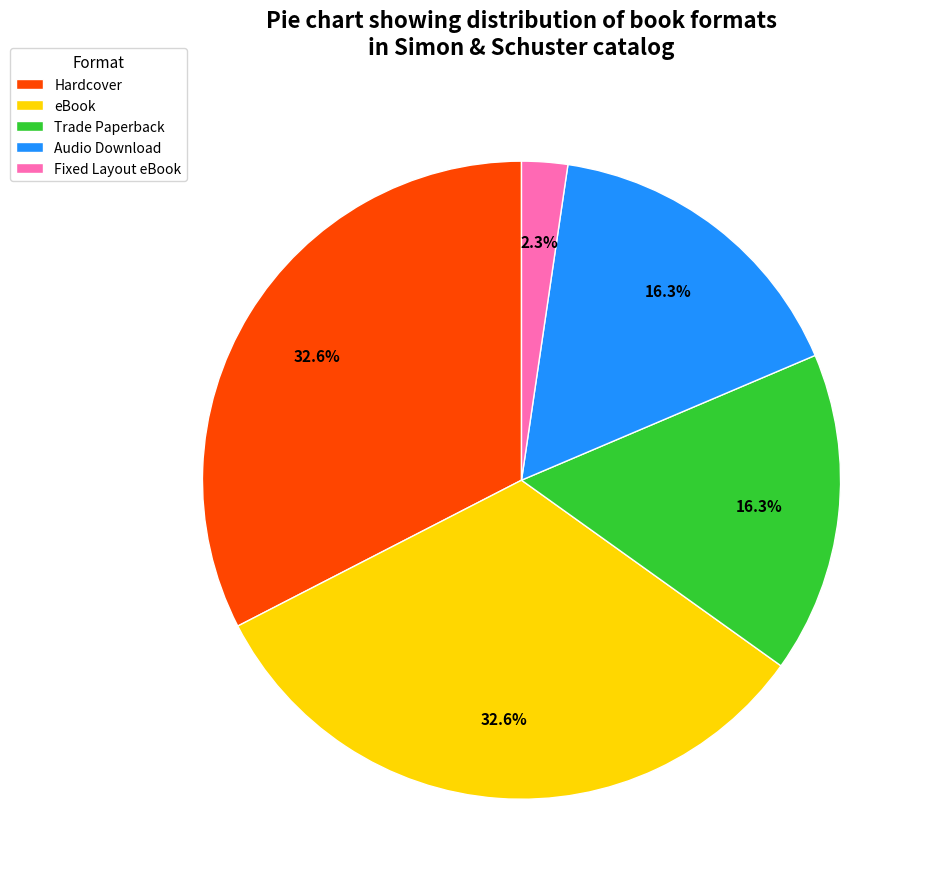

Is there a majority slice in this chart?

No